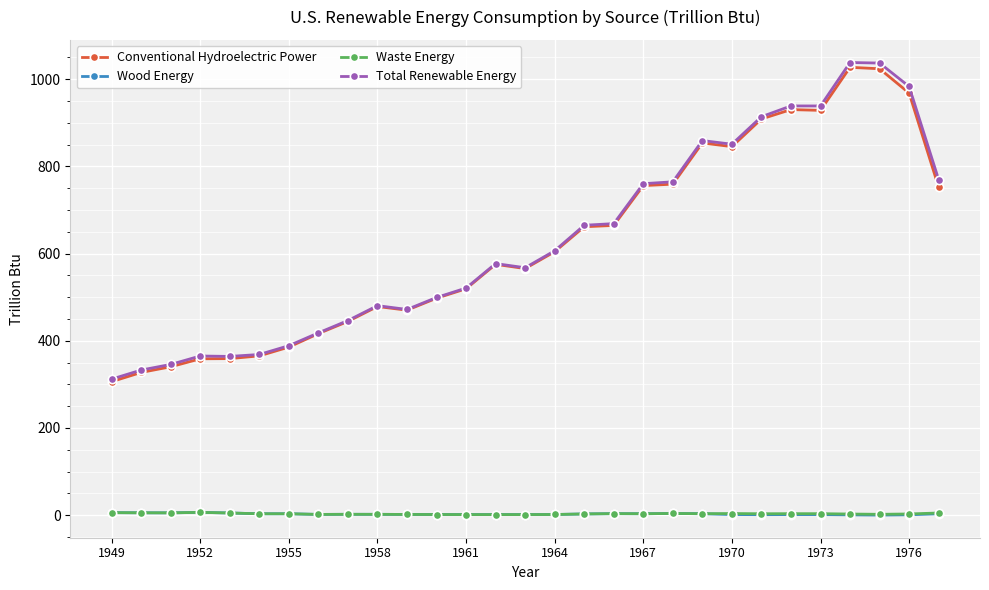

True or false: Conventional Hydroelectric Power has more than 2 points higher than both neighbors.

True